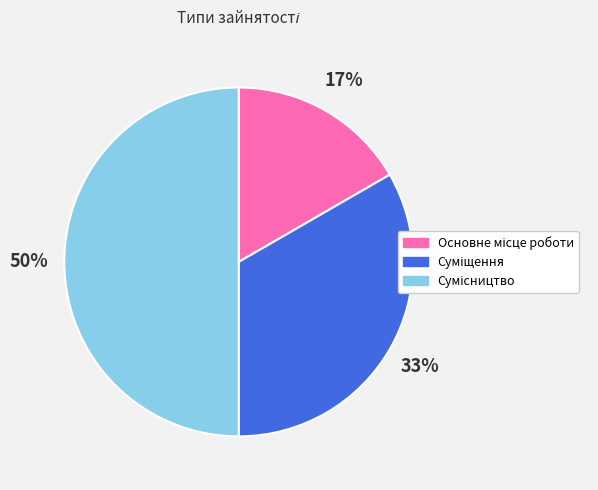

To the nearest percent, what is the difference between the largest and smallest slice percentages?

33%